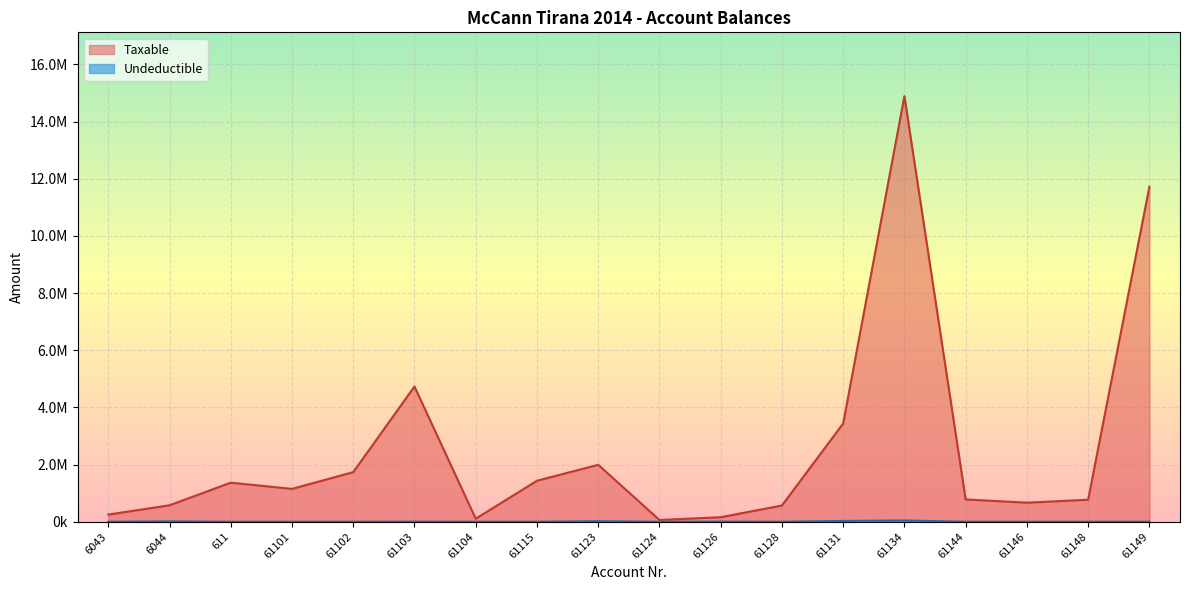

Which series changed the most between 61126 and 61131?

Taxable